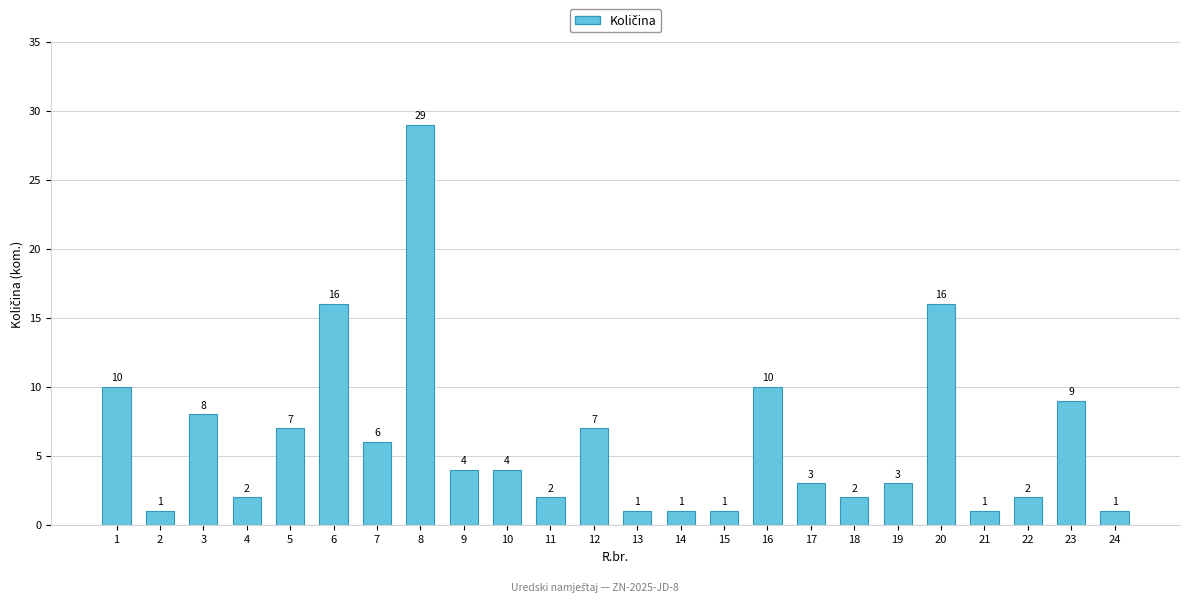

What is the approximate value at 20?

16